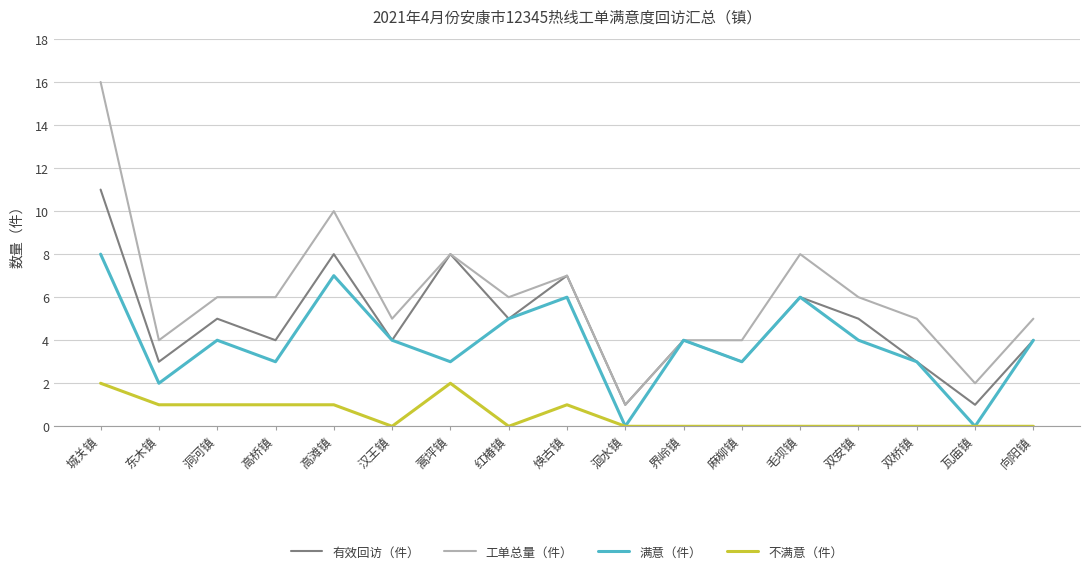

The value of 不满意（件） at 焕古镇 is 1. True or false?

True